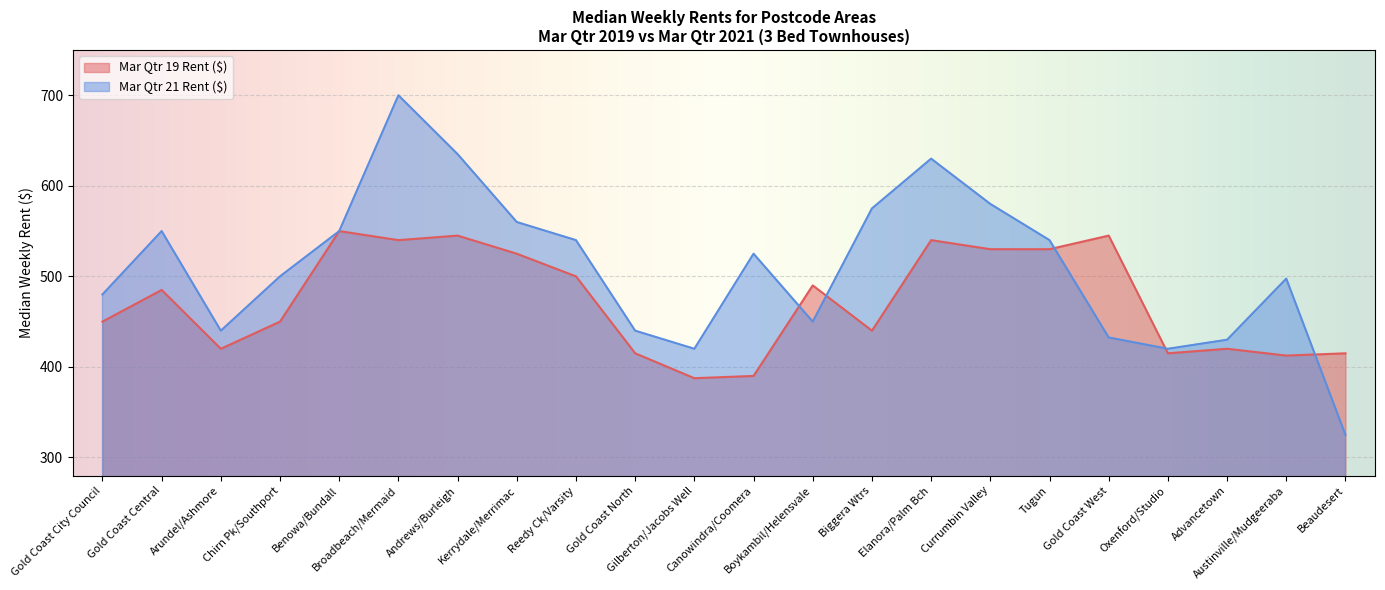

What is the label of the 17th point from the left?

Tugun